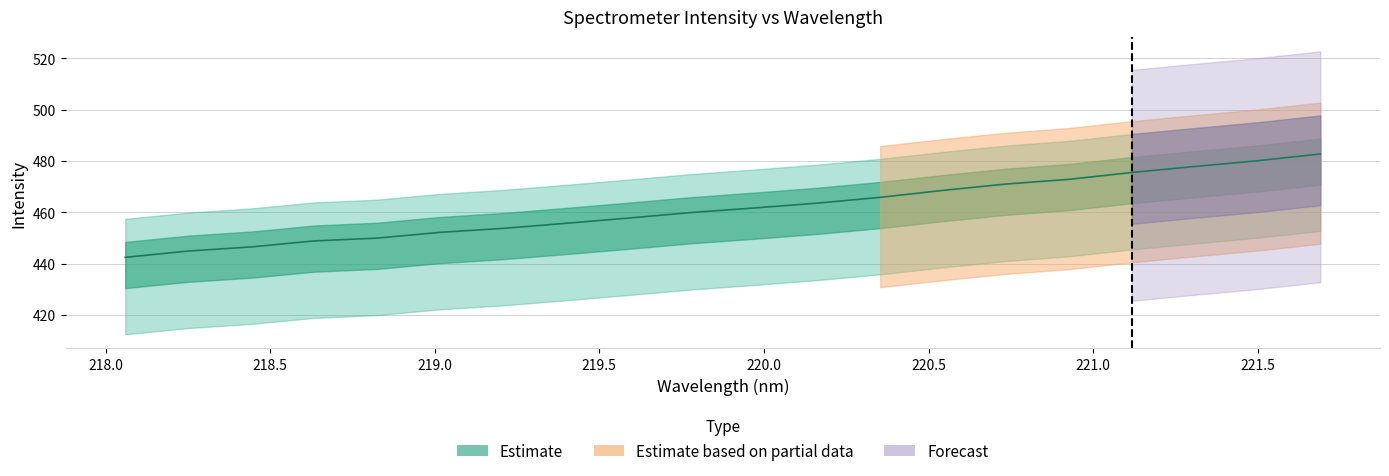

List the labels in order of value, largest first.

221.6902, 221.4993, 221.3083, 221.1174, 220.9264, 220.7354, 220.5444, 220.3533, 220.1623, 219.9712, 219.7801, 219.589, 219.3979, 219.2067, 219.0156, 218.8244, 218.6332, 218.442, 218.2508, 218.0596